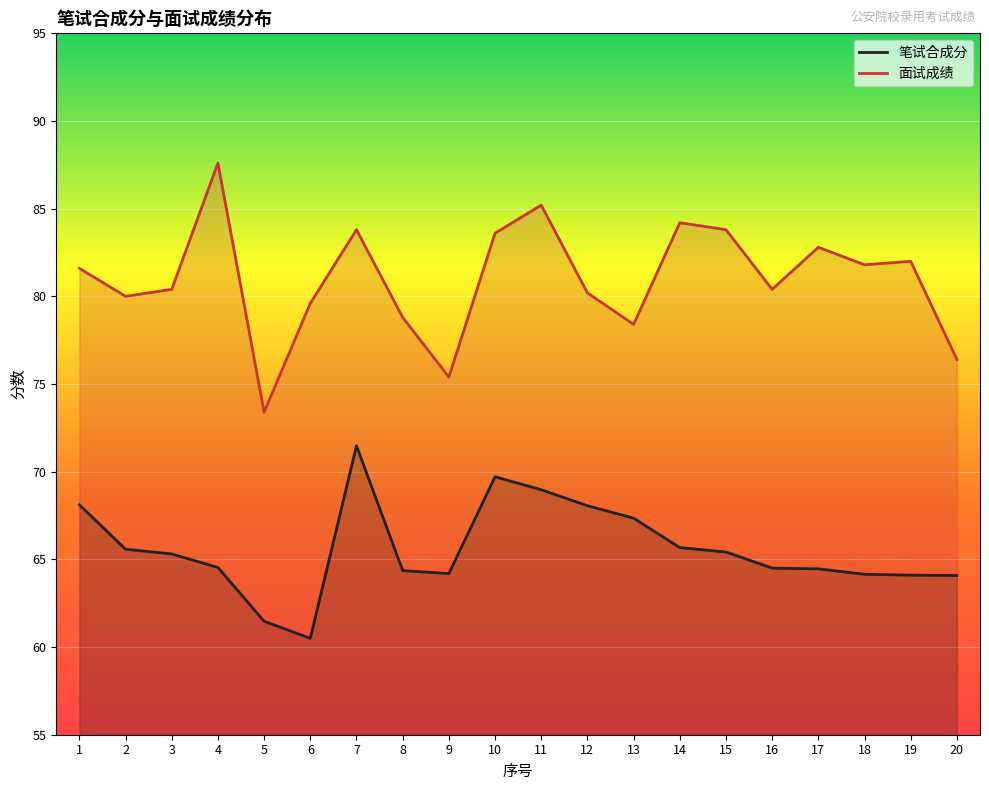

Reading left to right, extract all data points from this chart.

笔试合成分: 1=68.1	2=65.6	3=65.3	4=64.5	5=61.5	6=60.5	7=71.5	8=64.4	9=64.2	10=69.7	11=69.0	12=68.1	13=67.3	14=65.7	15=65.4	16=64.5	17=64.5	18=64.2	19=64.1	20=64.1
面试成绩: 1=81.6	2=80.0	3=80.4	4=87.6	5=73.4	6=79.6	7=83.8	8=78.8	9=75.4	10=83.6	11=85.2	12=80.2	13=78.4	14=84.2	15=83.8	16=80.4	17=82.8	18=81.8	19=82.0	20=76.4